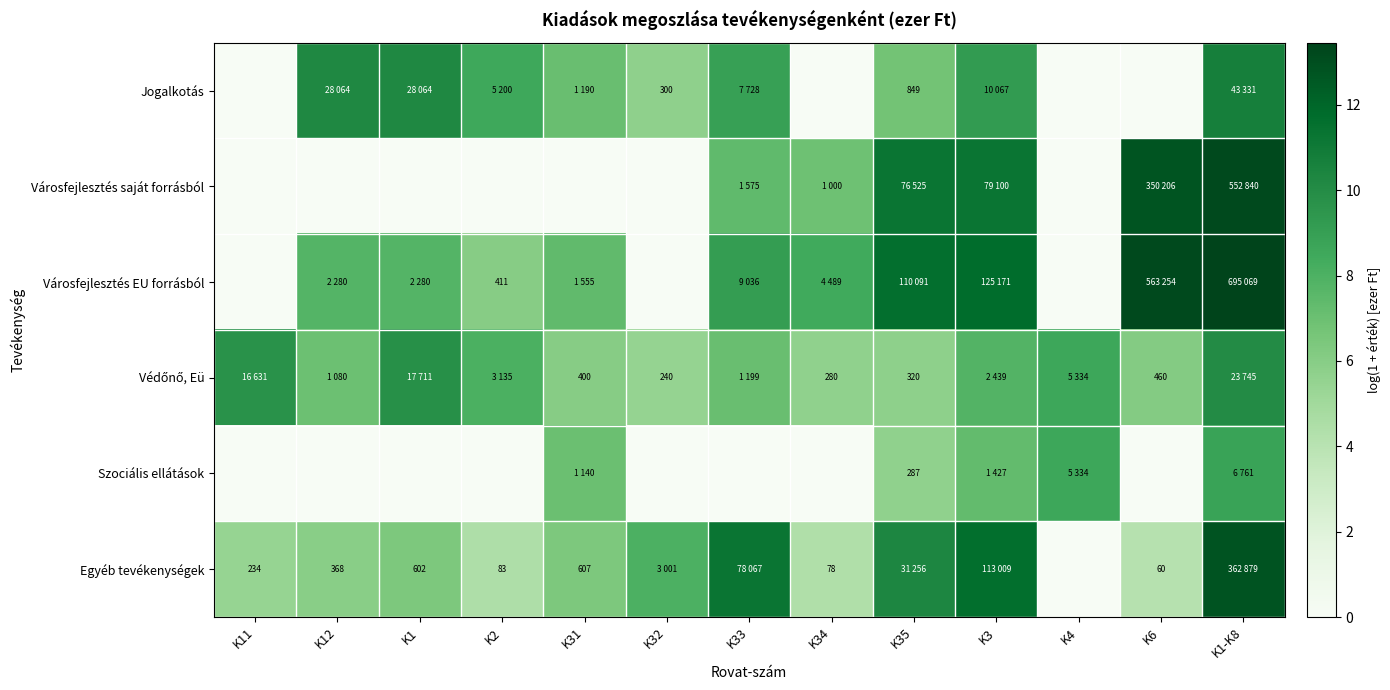

True or false: Védőnő, Eü has a value of 2.5 at K12.

False